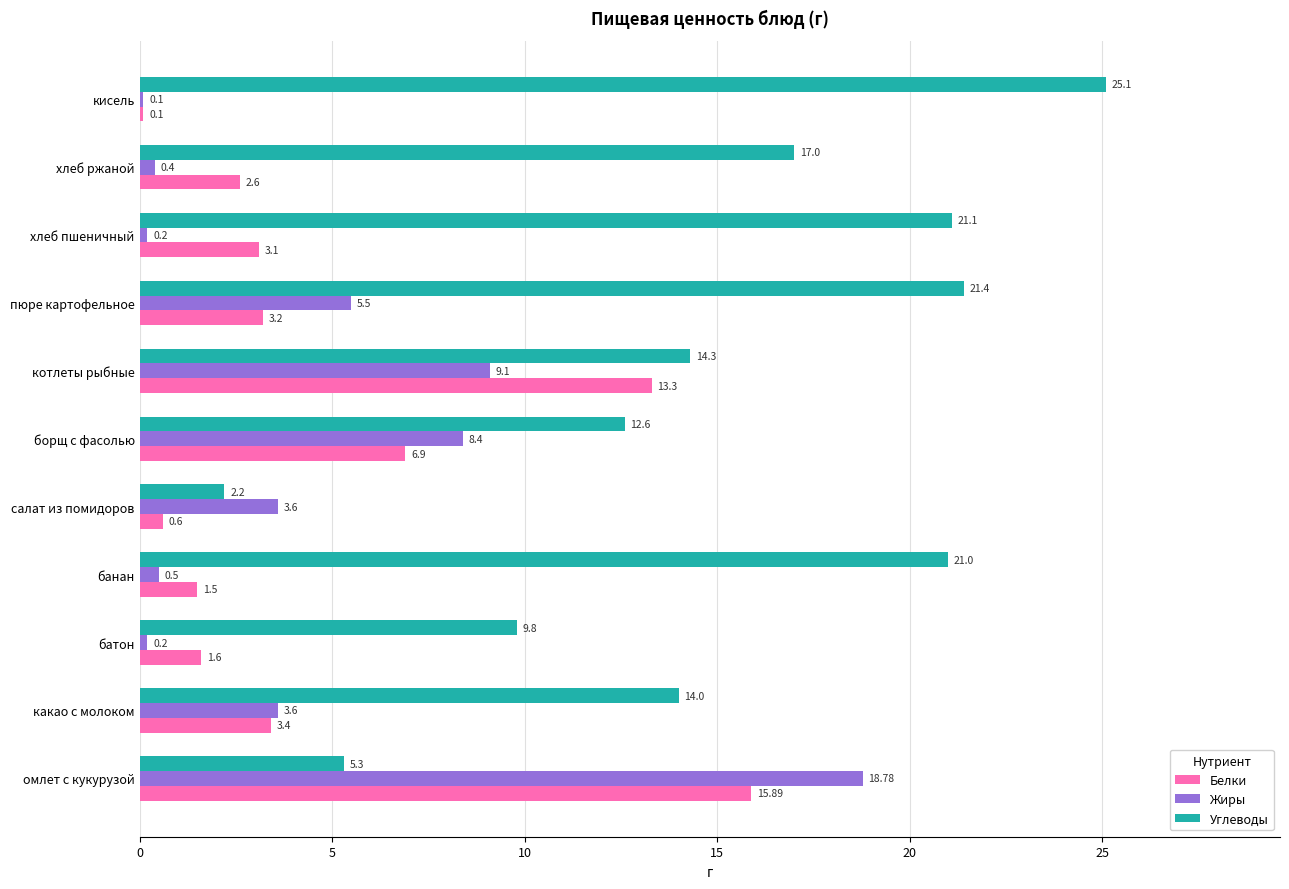

Rank the categories by Белки value from highest to lowest.

омлет с кукурузой, котлеты рыбные, борщ с фасолью, какао с молоком, пюре картофельное, хлеб пшеничный, хлеб ржаной, батон, банан, салат из помидоров, кисель